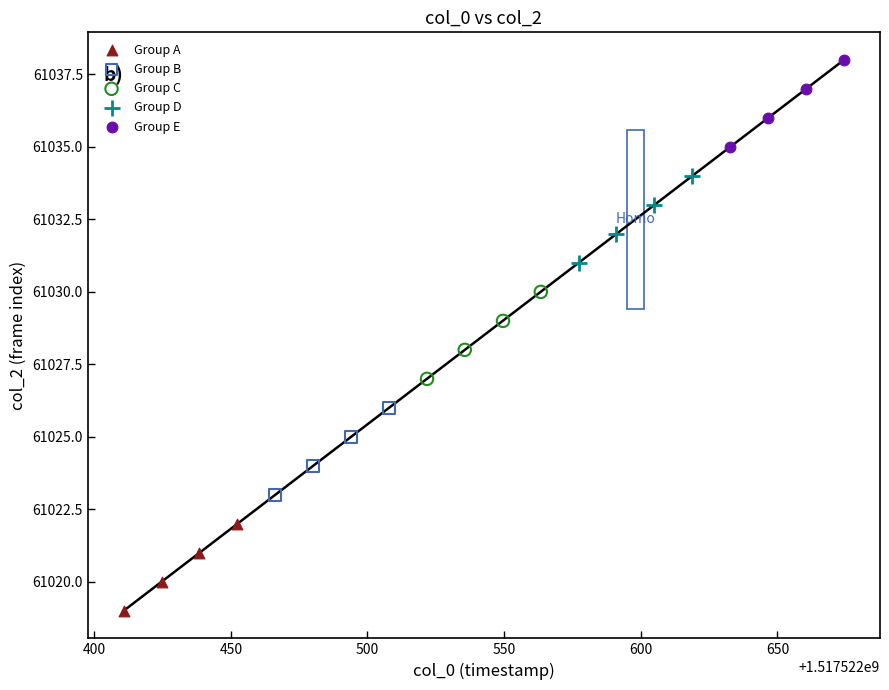

Which series reaches the maximum Y coordinate?

Group E